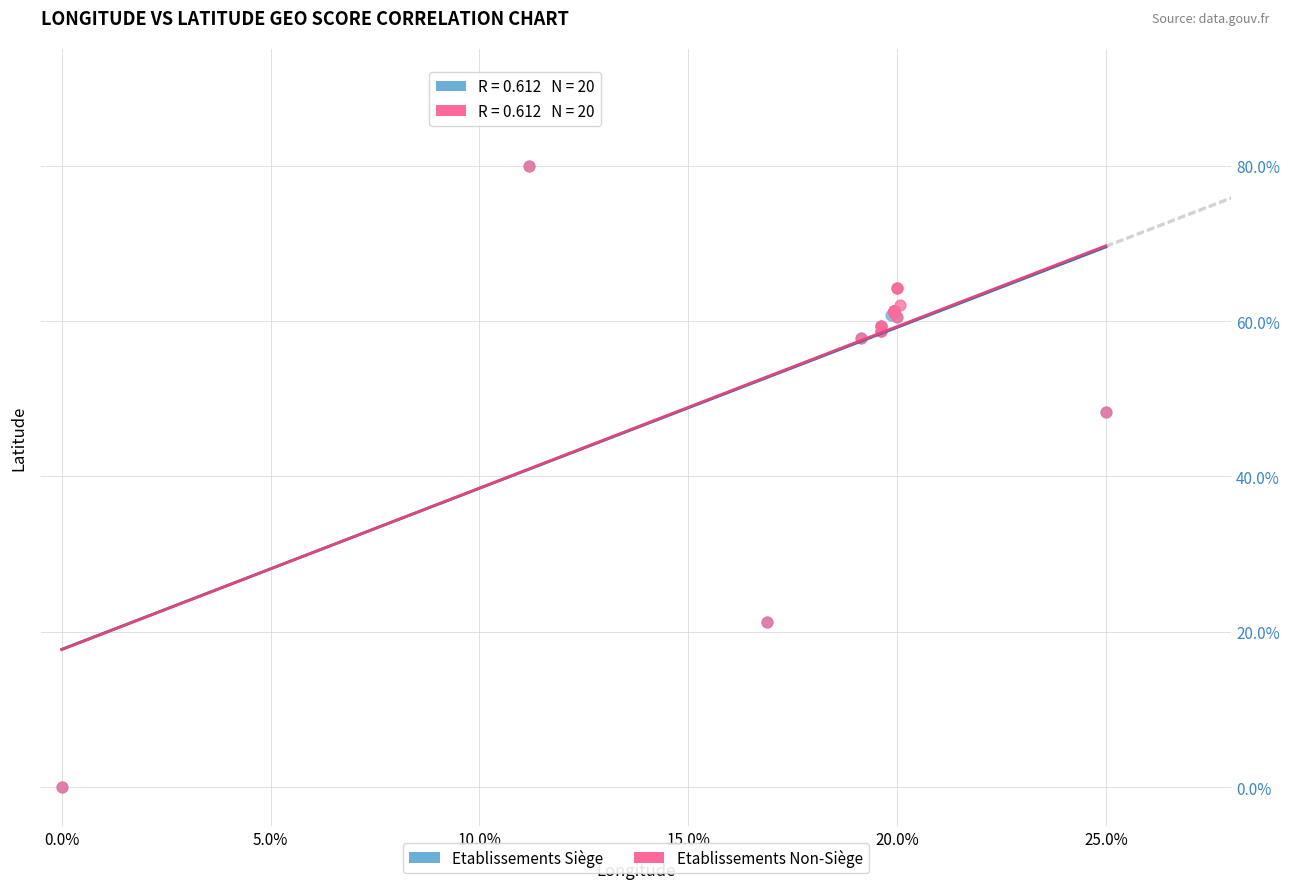

What are all the series names shown in the legend?

Etablissements Siège, Etablissements Non-Siège